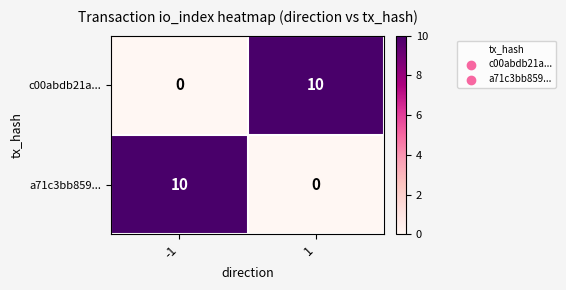

Reading right to left, extract all data points from this chart.

c00abdb21a...: 1=10	-1=0
a71c3bb859...: 1=0	-1=10